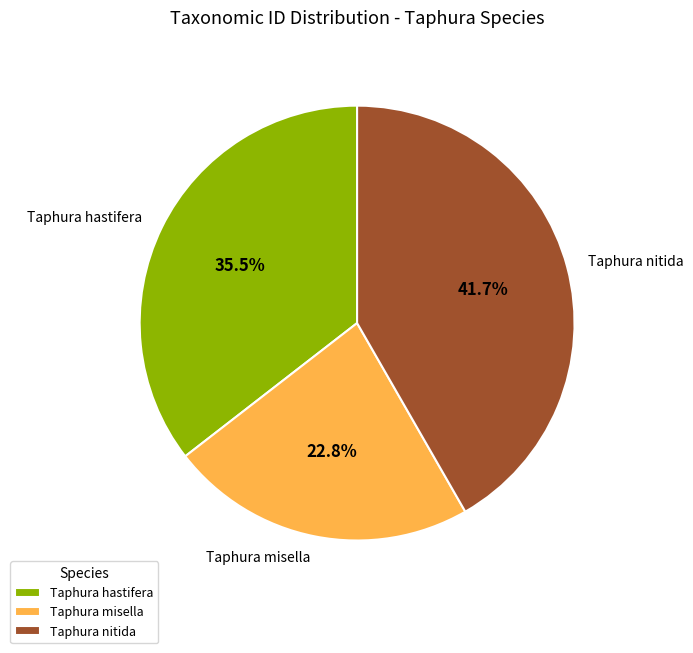

Which slice is the smallest?

Taphura misella